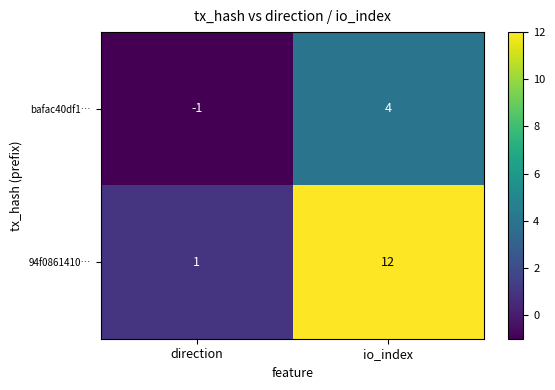

What is the difference between the highest and lowest values at io_index?

8